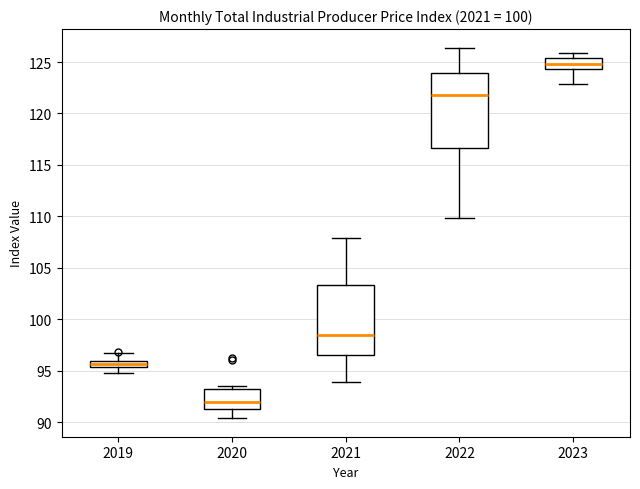

Which box has the lowest median line?

2020